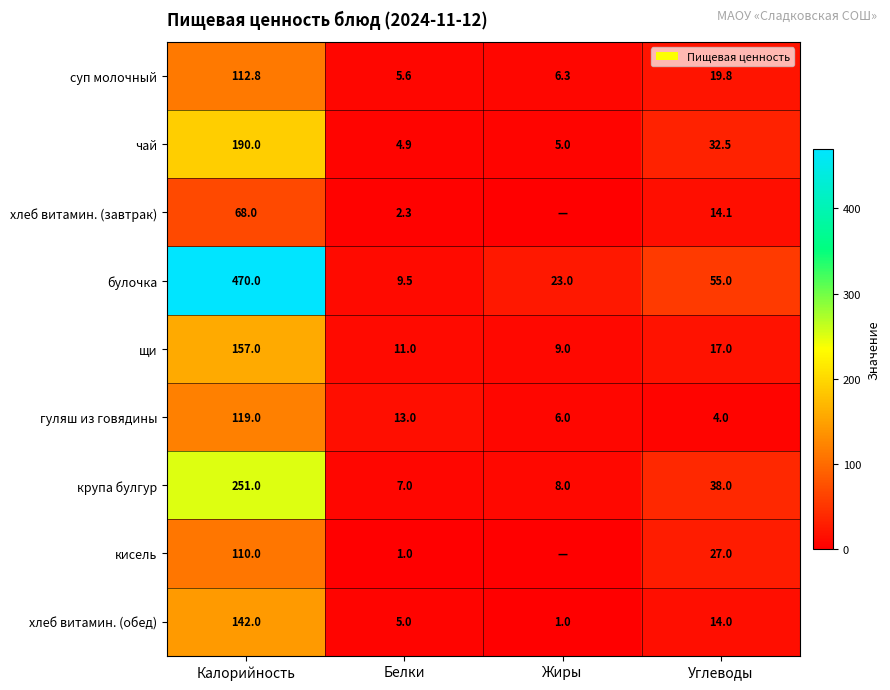

List the labels in order of чай value, smallest first.

Белки, Жиры, Углеводы, Калорийность